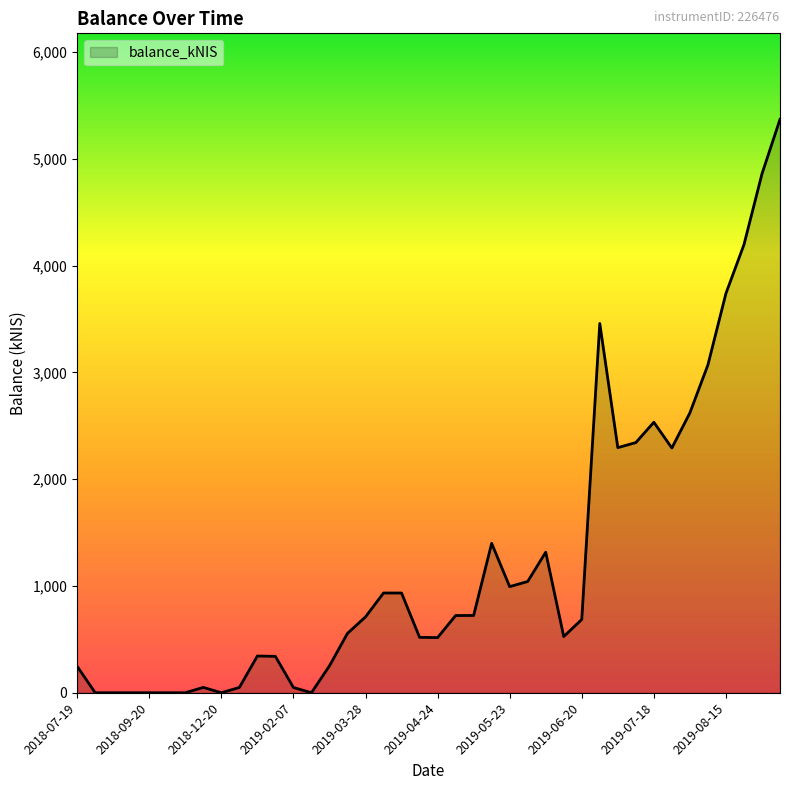

What is the maximum value shown in the chart?

5370.4